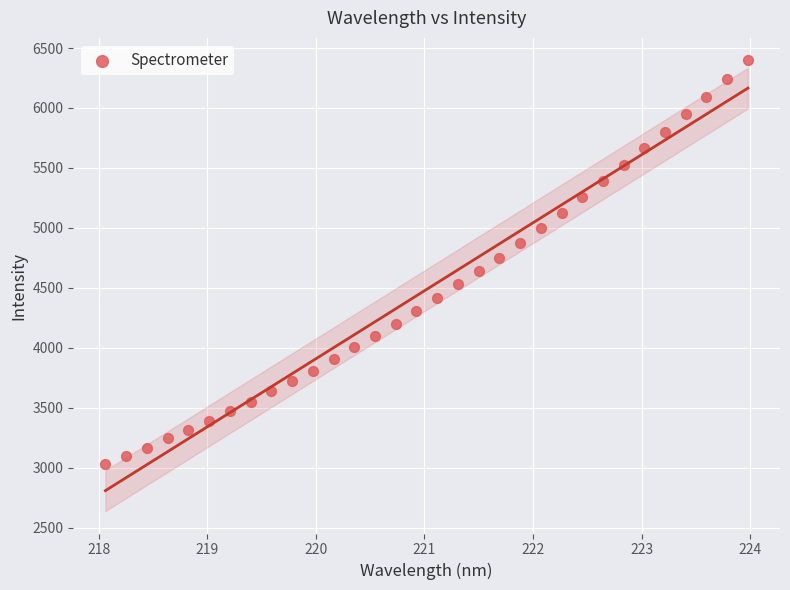

What is the range of Y values (max minus min)?

3365.9